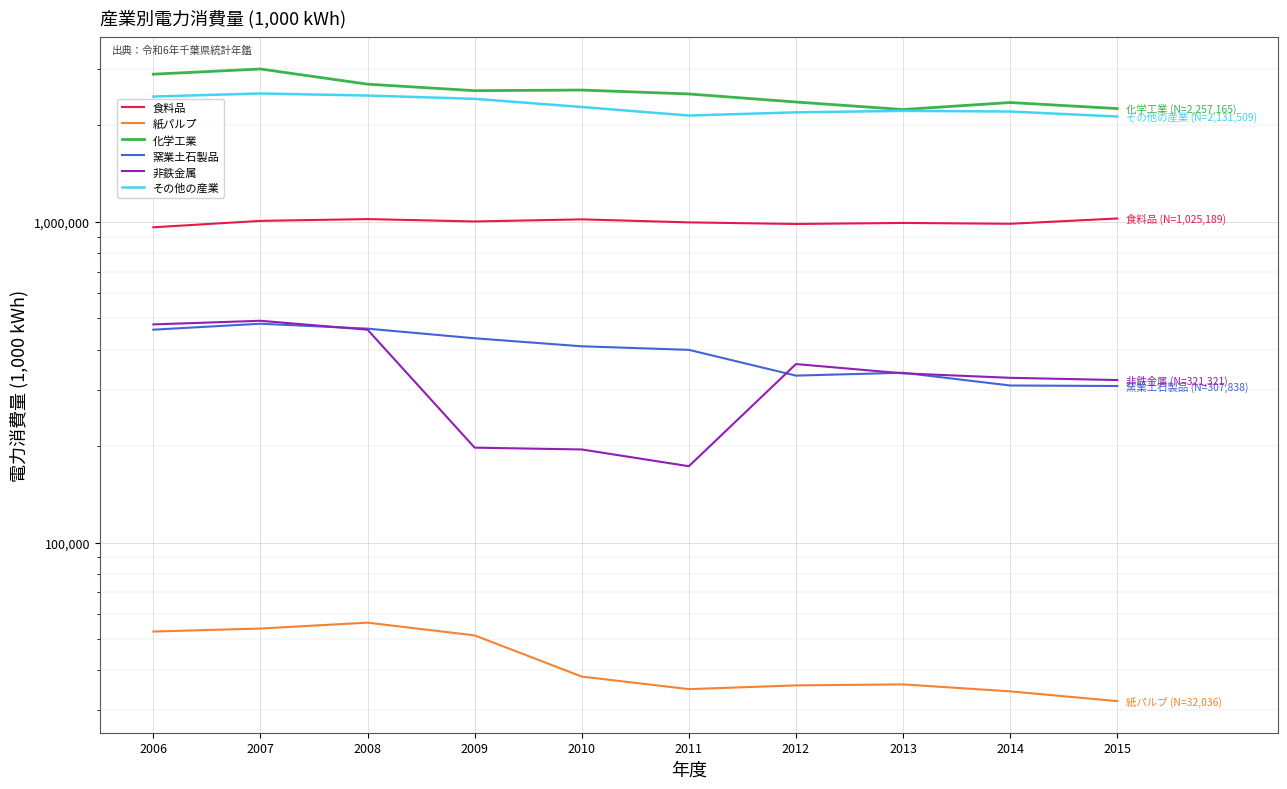

At how many categories does at least one series exceed 331858?

10